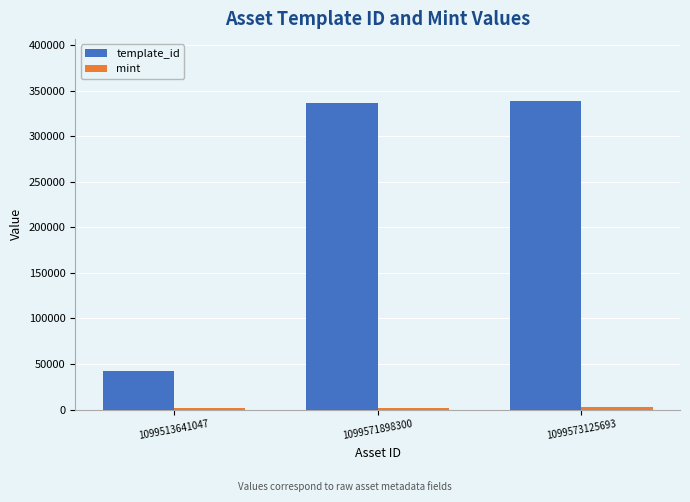

Which series has the widest spread of values?

template_id